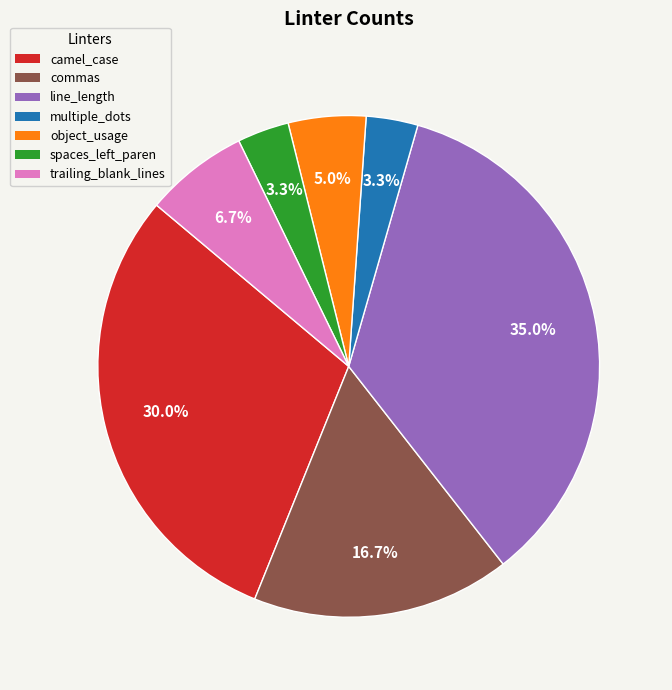

Is there a majority slice in this chart?

No